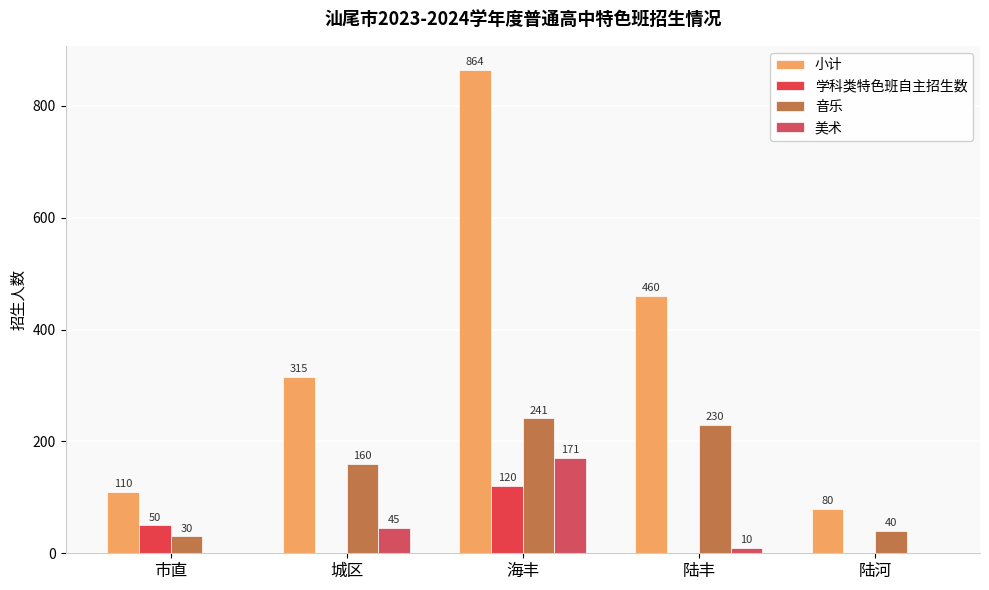

At which label does 小计 reach its minimum?

陆河